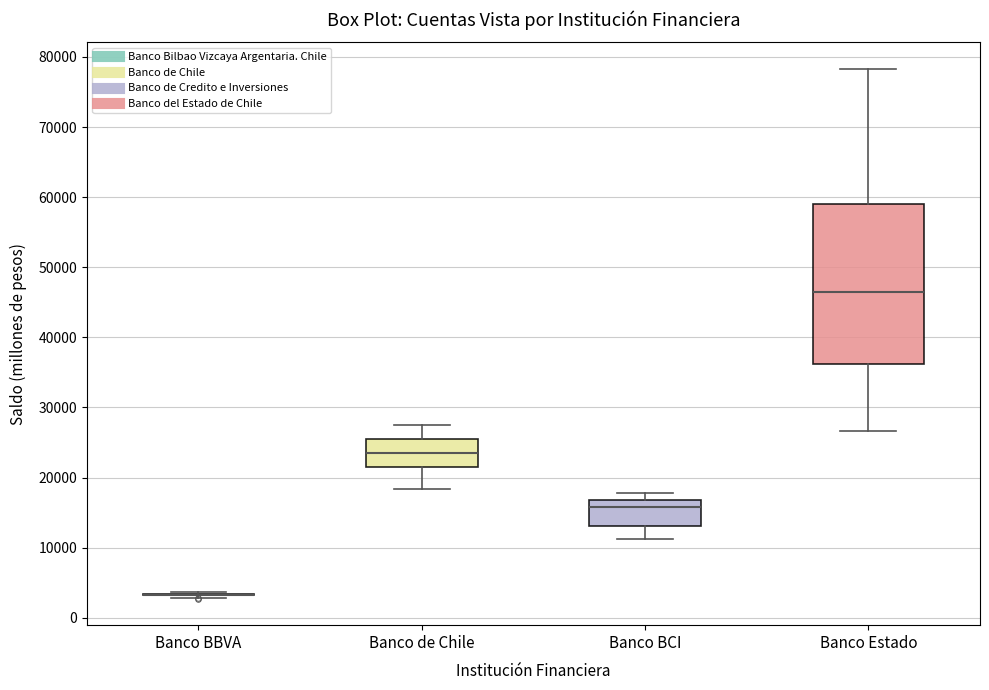

Comparing the boxes themselves (not the whiskers), which one is the tallest?

Banco Estado